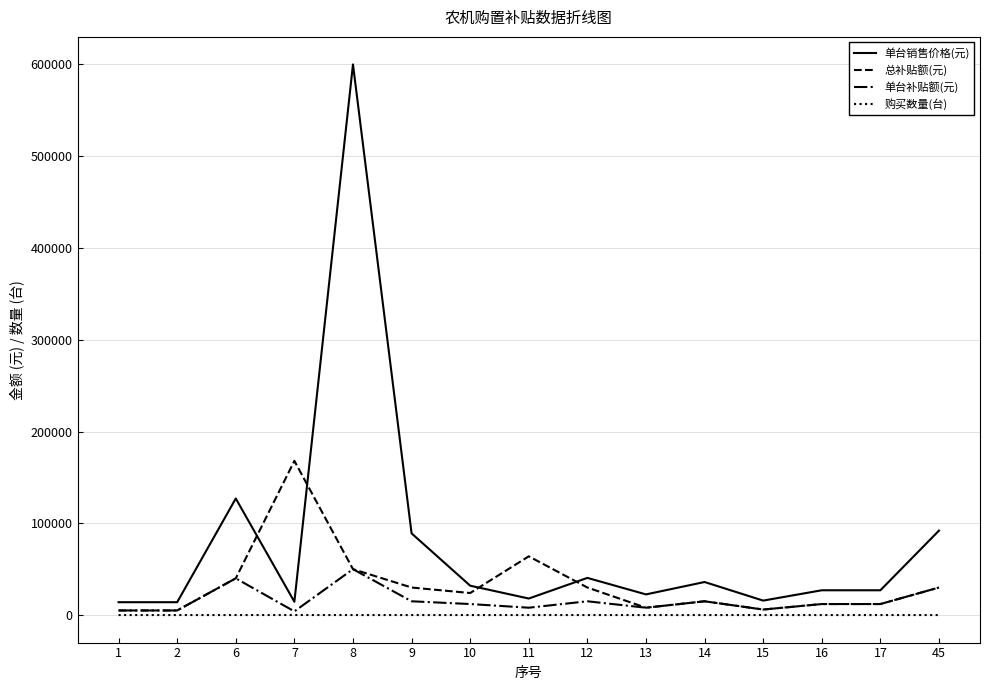

True or false: 购买数量(台) and 单台销售价格(元) intersect in this chart.

False